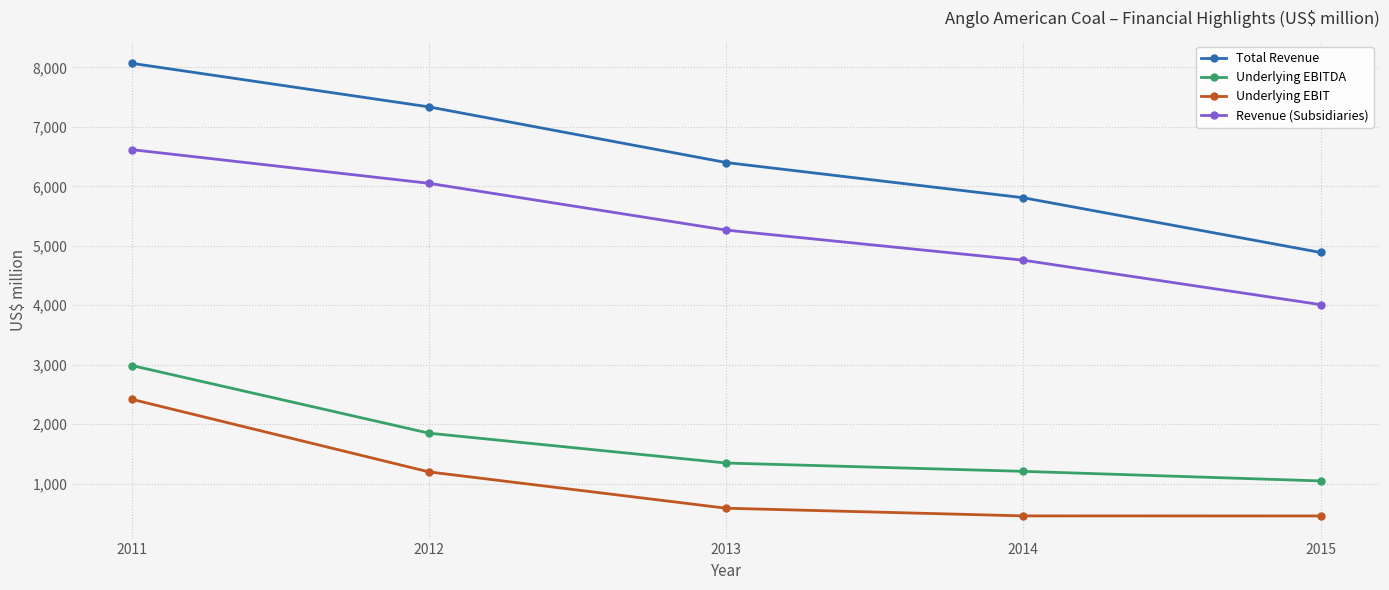

How many data points in Revenue (Subsidiaries) are less than 5264?

2